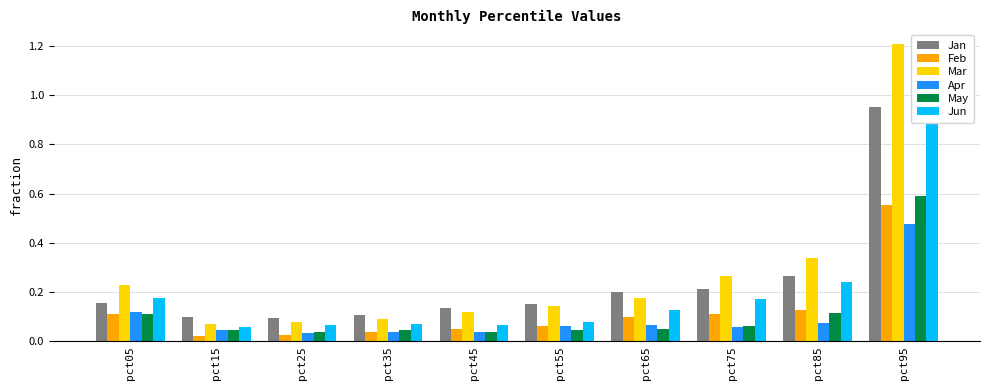

At how many categories does at least one series exceed 0?

10